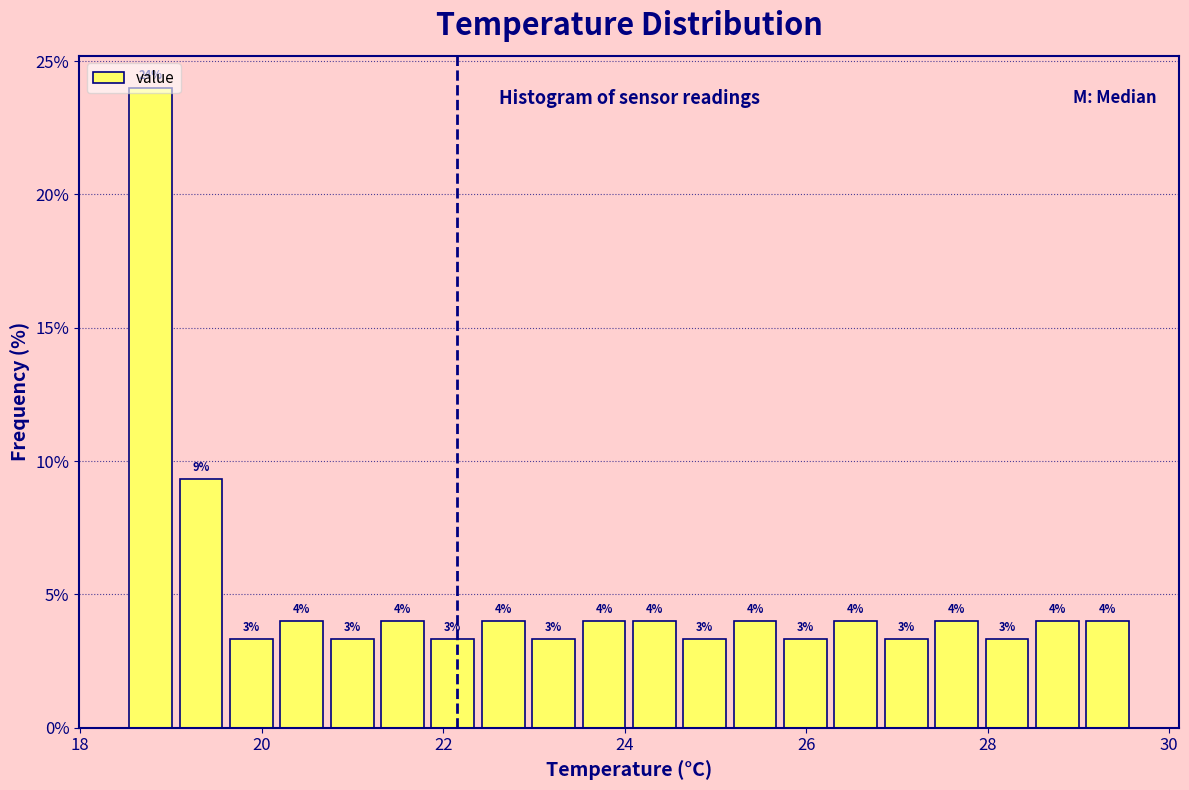

Around what value on the x-axis is the tallest bar? Give the approximate position of its centre, as read against the axis.

18.8